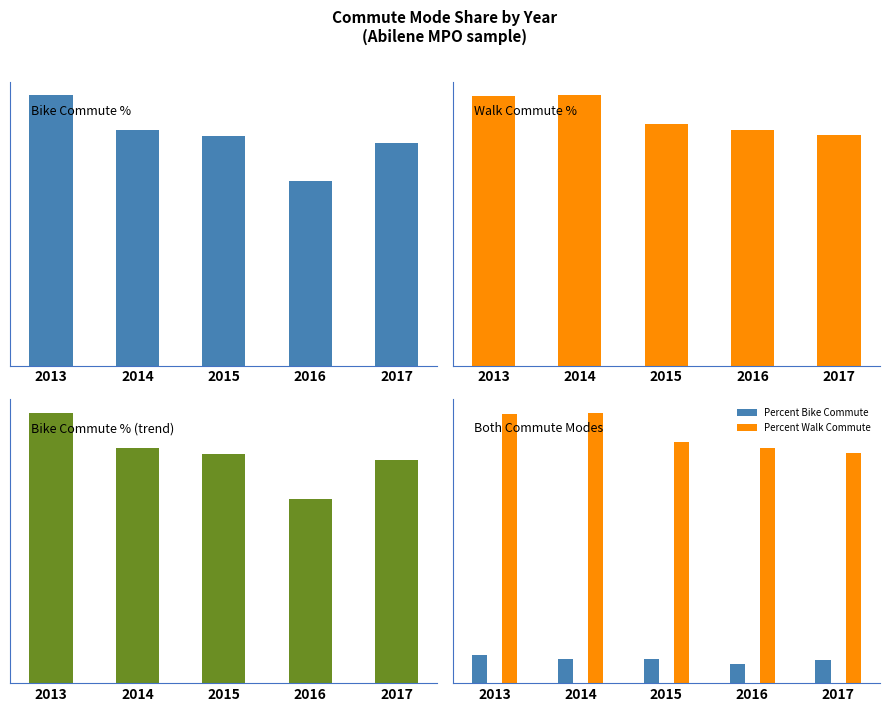

Reading left to right, extract all data points from this chart.

Percent Bike Commute: 0.3	0.2	0.2	0.2	0.2
Percent Walk Commute: 2.6	2.6	2.4	2.3	2.3